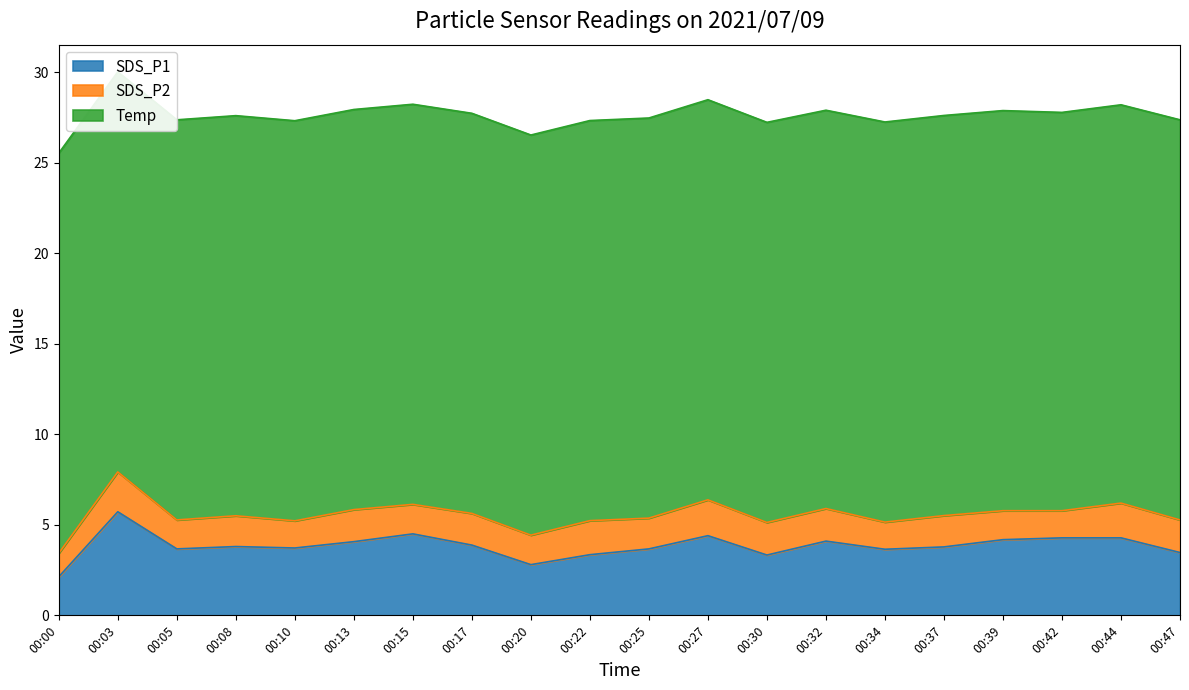

What are all the series names shown in the legend?

SDS_P1, SDS_P2, Temp